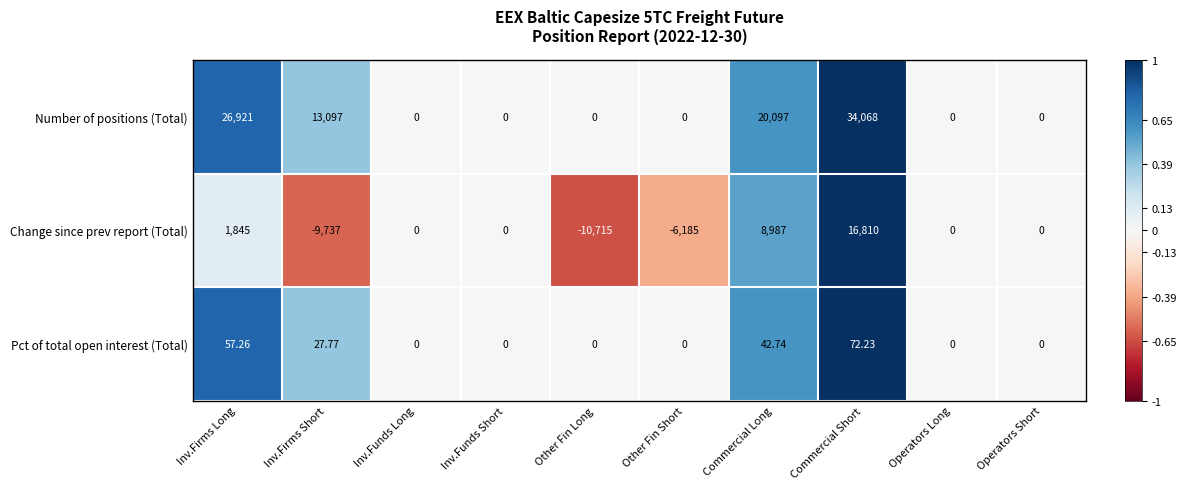

Between Inv.Firms Short and Other Fin Long, which series saw the biggest shift?

Number of positions (Total)